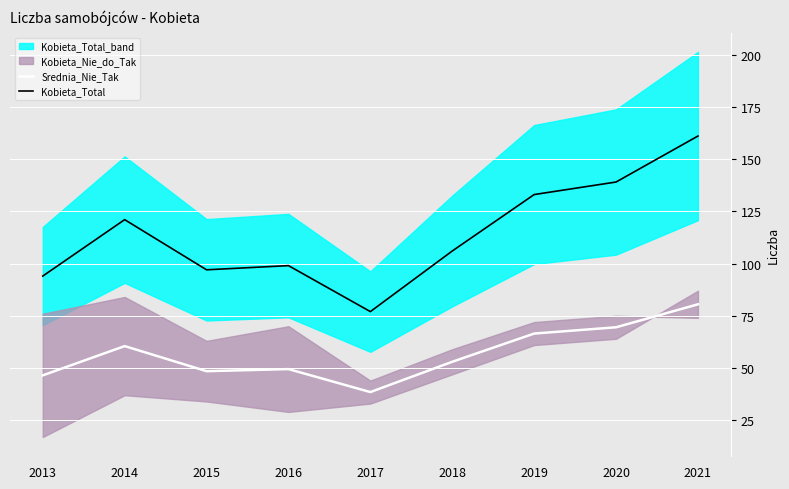

What is the sum of all Srednia_Nie_Tak values?

513.0